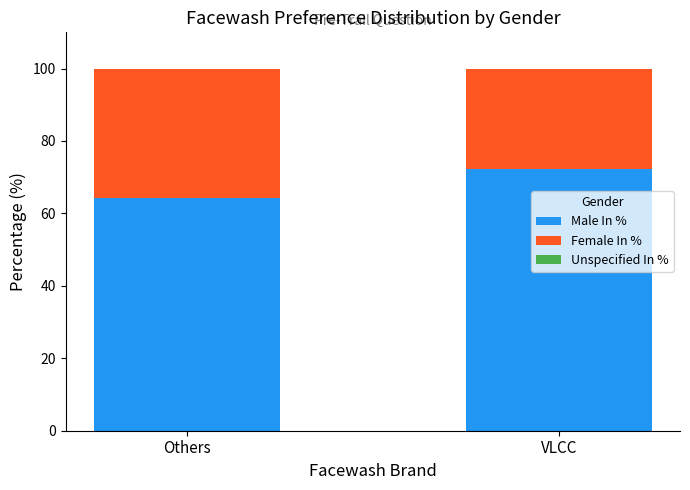

At which label does Male In % reach its minimum?

Others